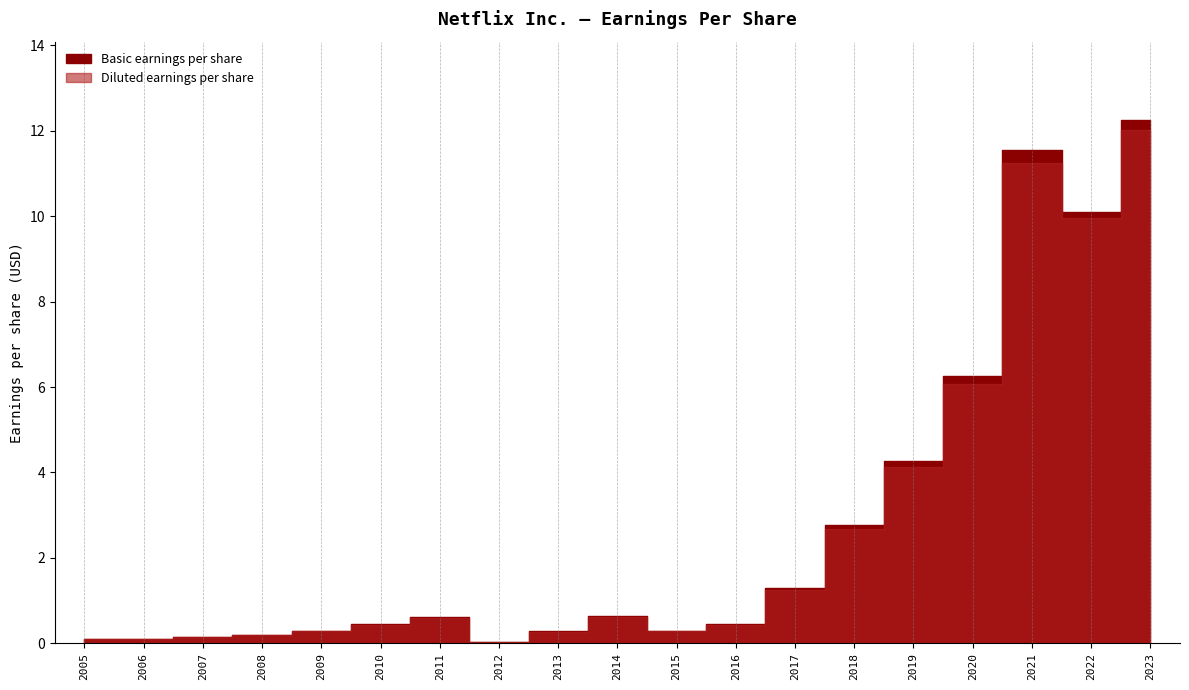

At which category does Diluted earnings per share reach its first local valley?

2012